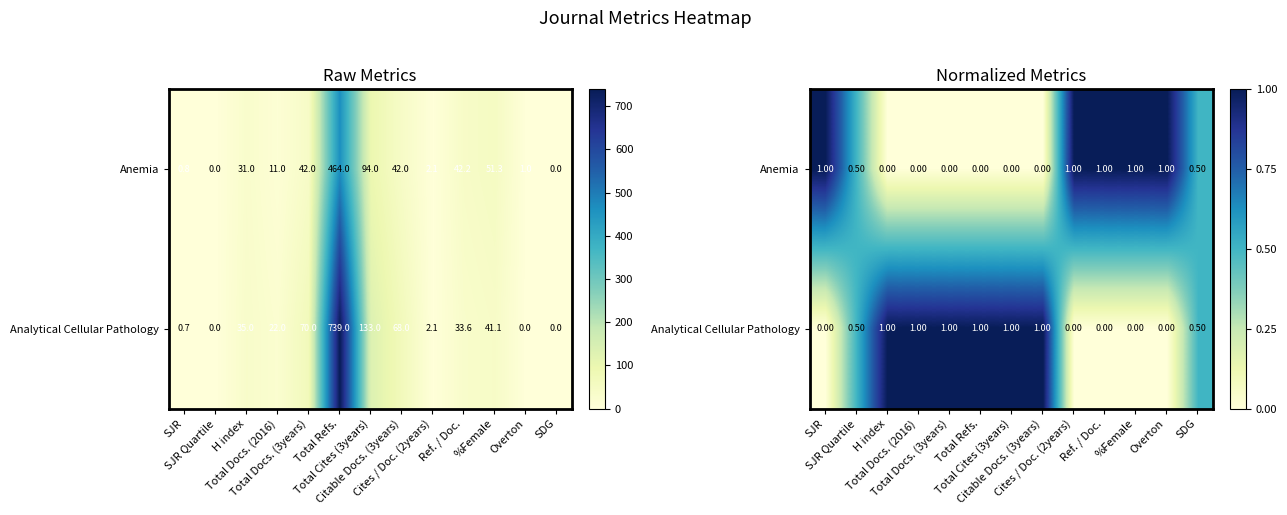

At Total Refs., list the series in order from smallest to largest.

Anemia, Analytical Cellular Pathology